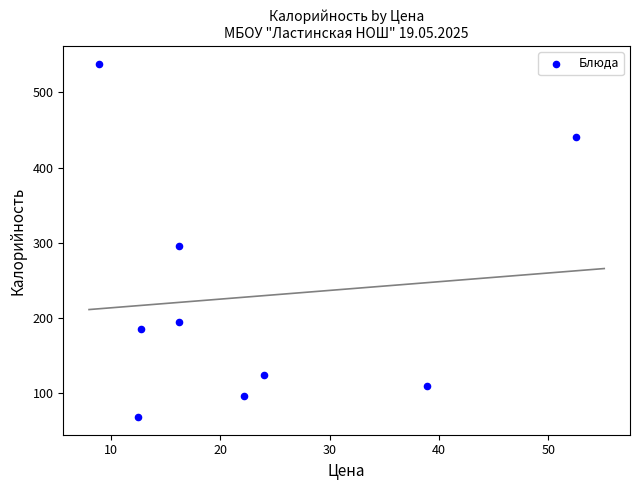

What is the average Y value?

228.4